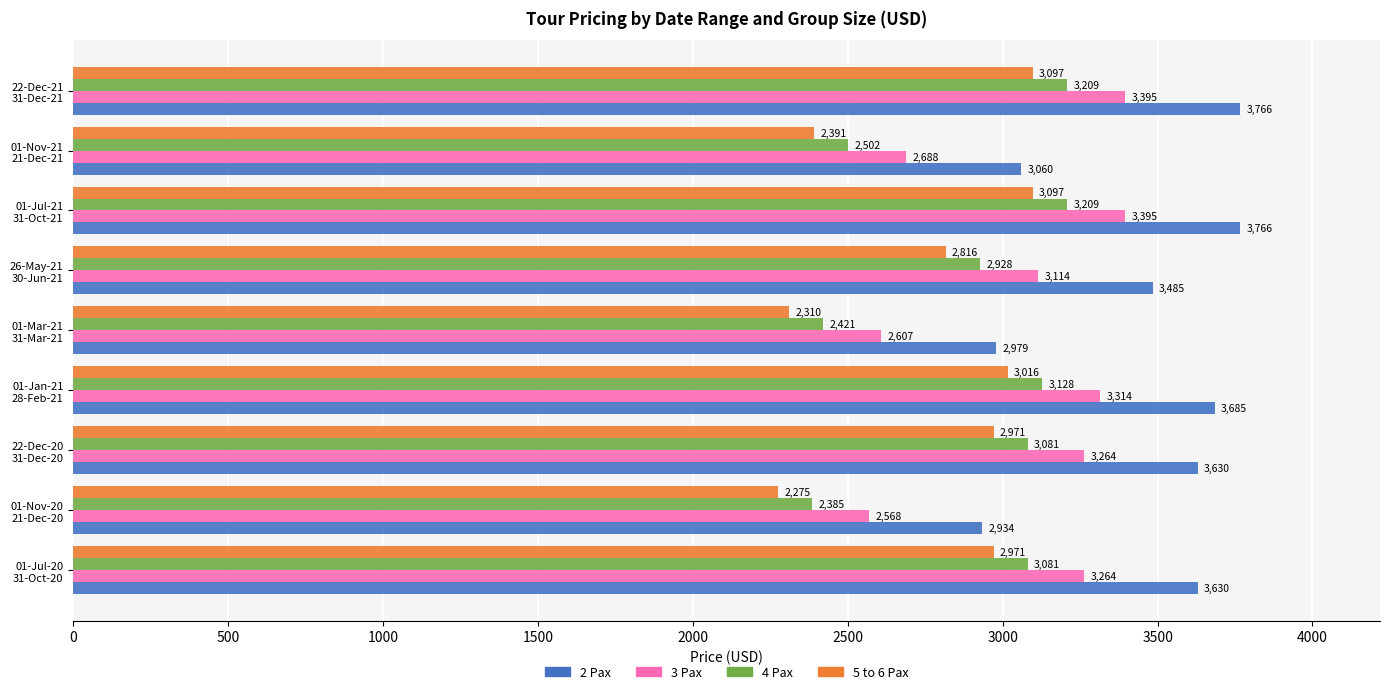

List the series in order of their overall mean, lowest first.

5 to 6 Pax, 4 Pax, 3 Pax, 2 Pax